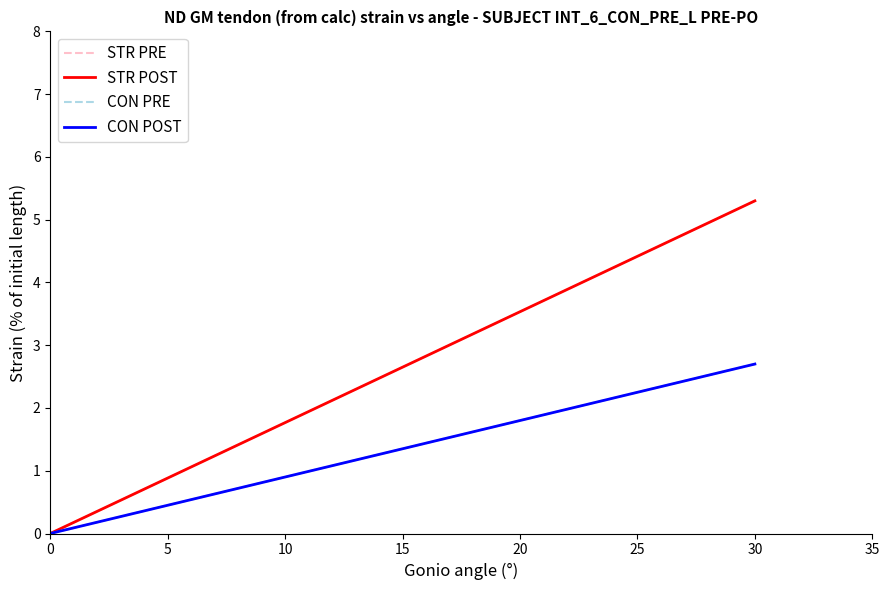

Does the chart have visible grid lines?

No